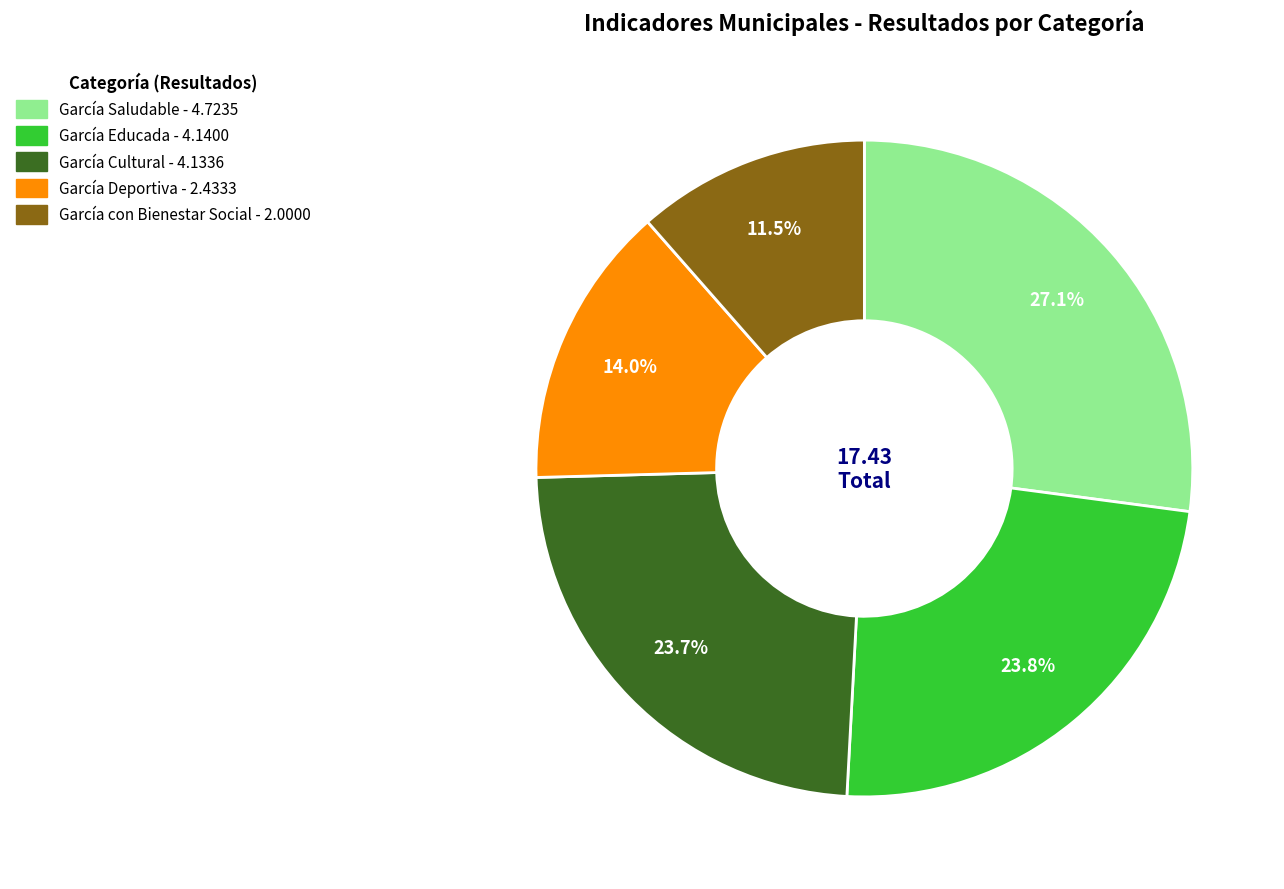

What portion of the pie excludes García Educada?

76.2%